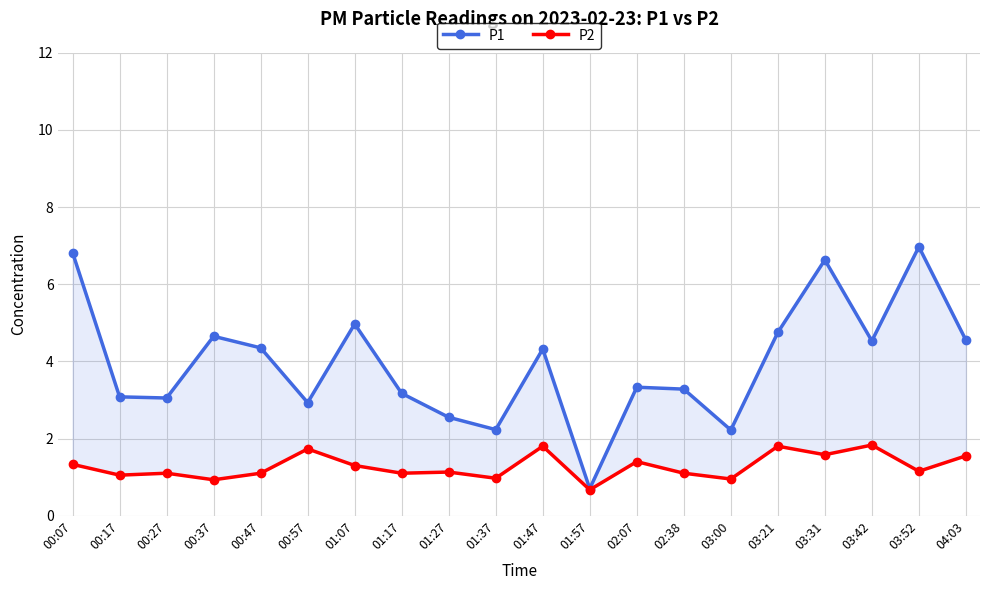

At which category does the chart reach its peak across all series?

03:52